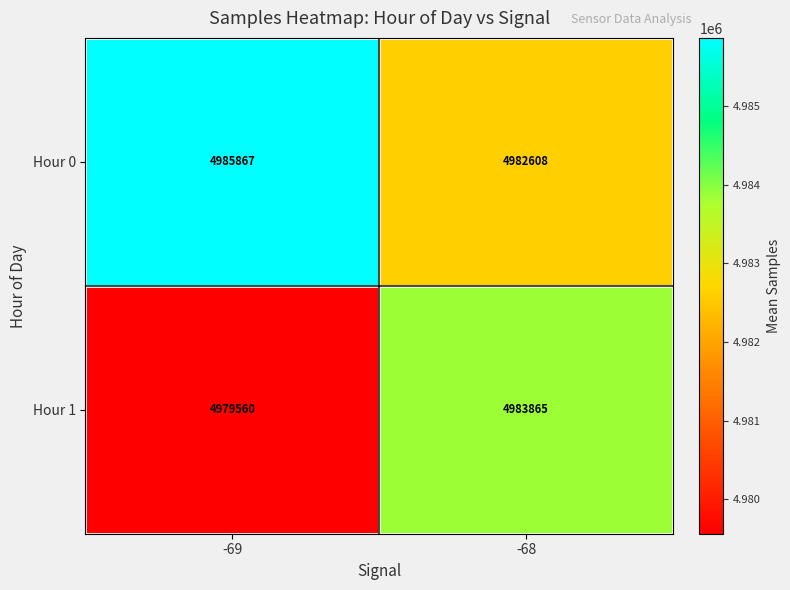

Is it true that Hour 0 equals 7352548 at -68?

False